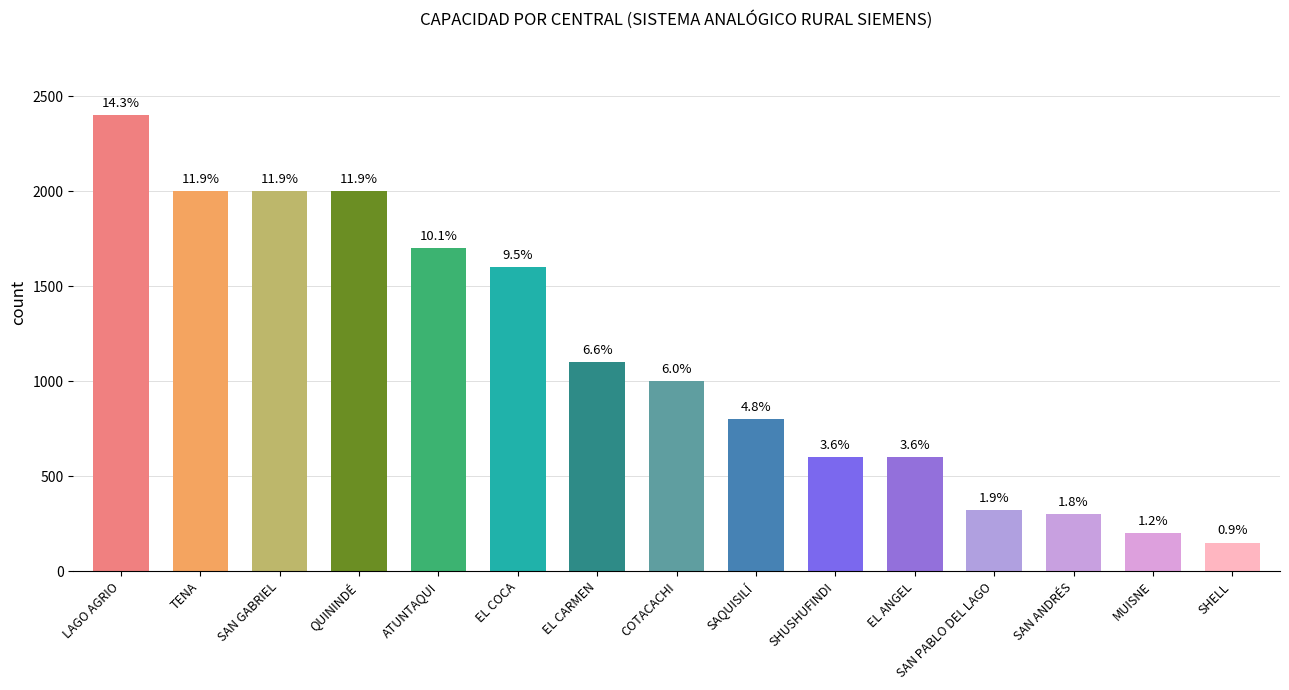

What is the sum of the values at MUISNE and SAN PABLO DEL LAGO?

520